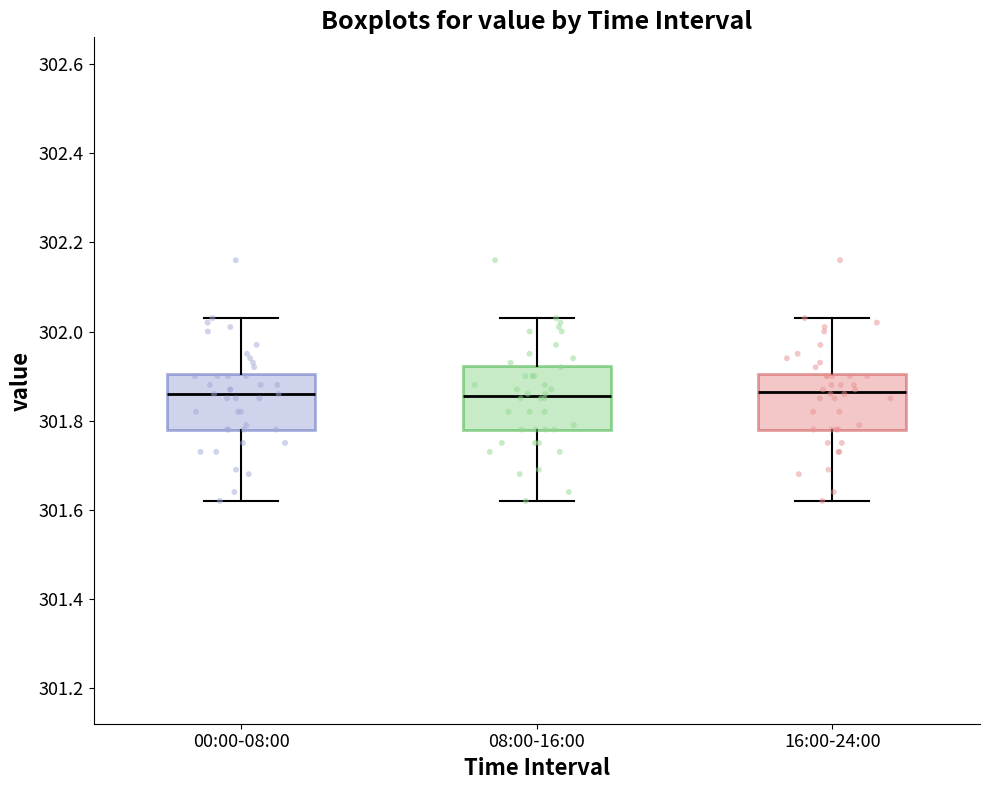

Where does the median line of the box for 16:00-24:00 sit on the y-axis? The values are not printed on the chart, so give them approximately, as read against the axis.

301.86